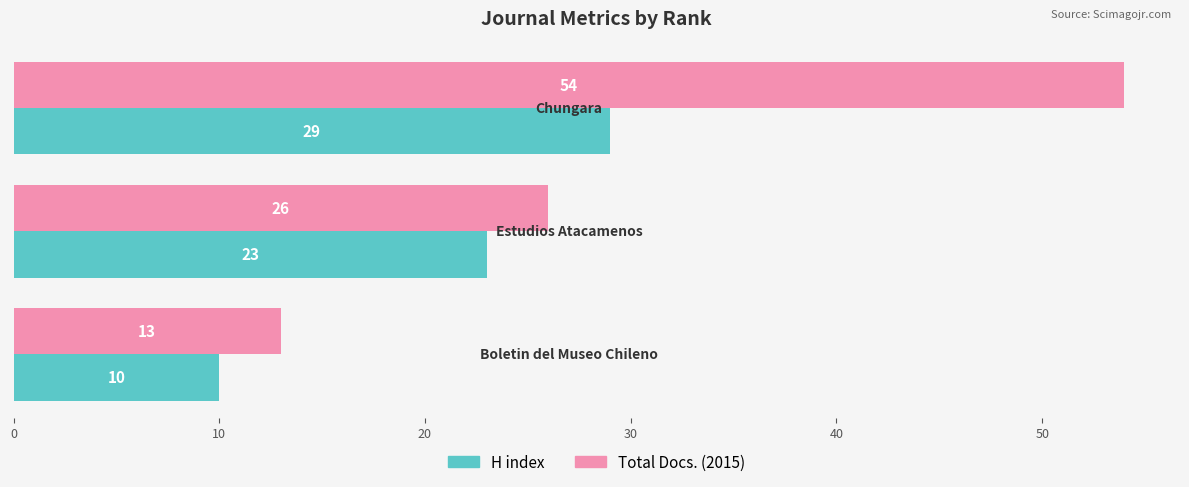

Which series has the widest spread of values?

Total Docs. (2015)